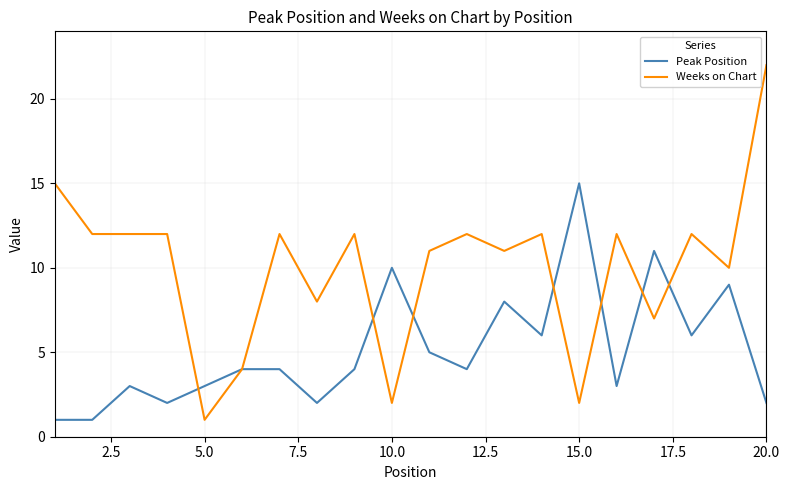

Which series has the largest range (max minus min)?

Weeks on Chart